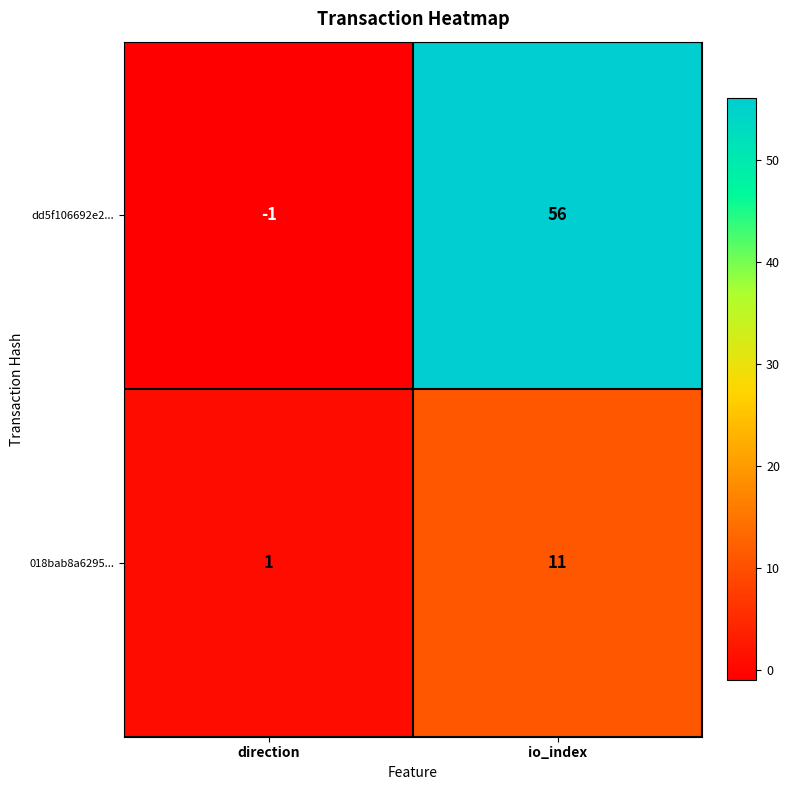

At which category is the sum across all series the highest?

io_index